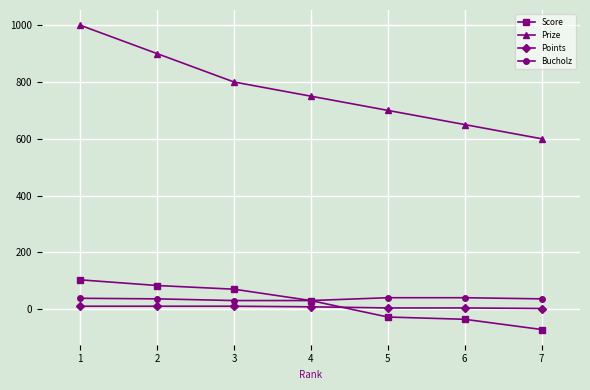

Rank the categories by Prize value from lowest to highest.

7, 6, 5, 4, 3, 2, 1